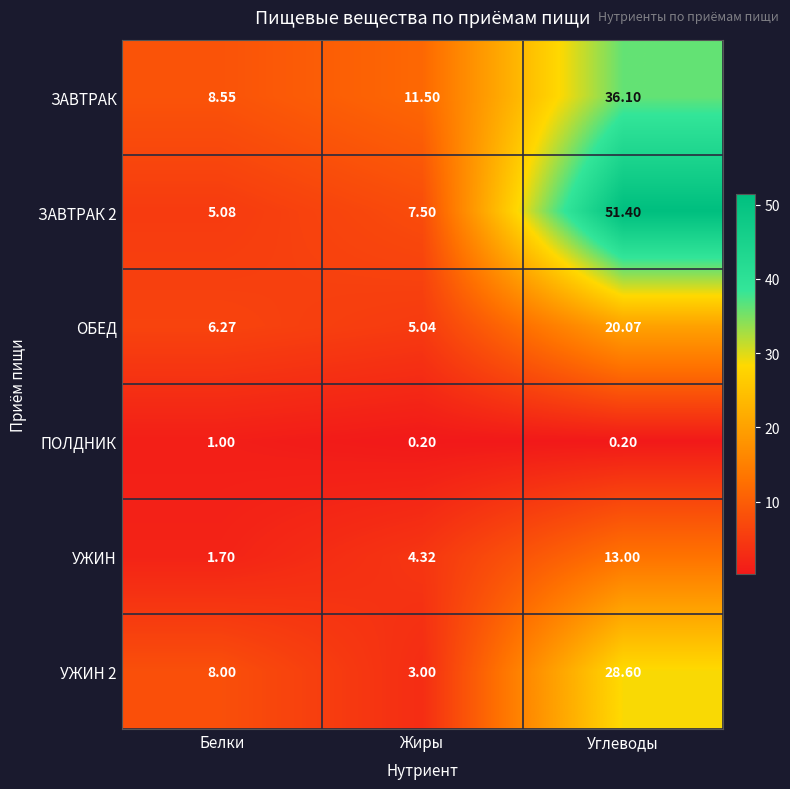

Between Жиры and Углеводы, which series saw the biggest shift?

ЗАВТРАК 2